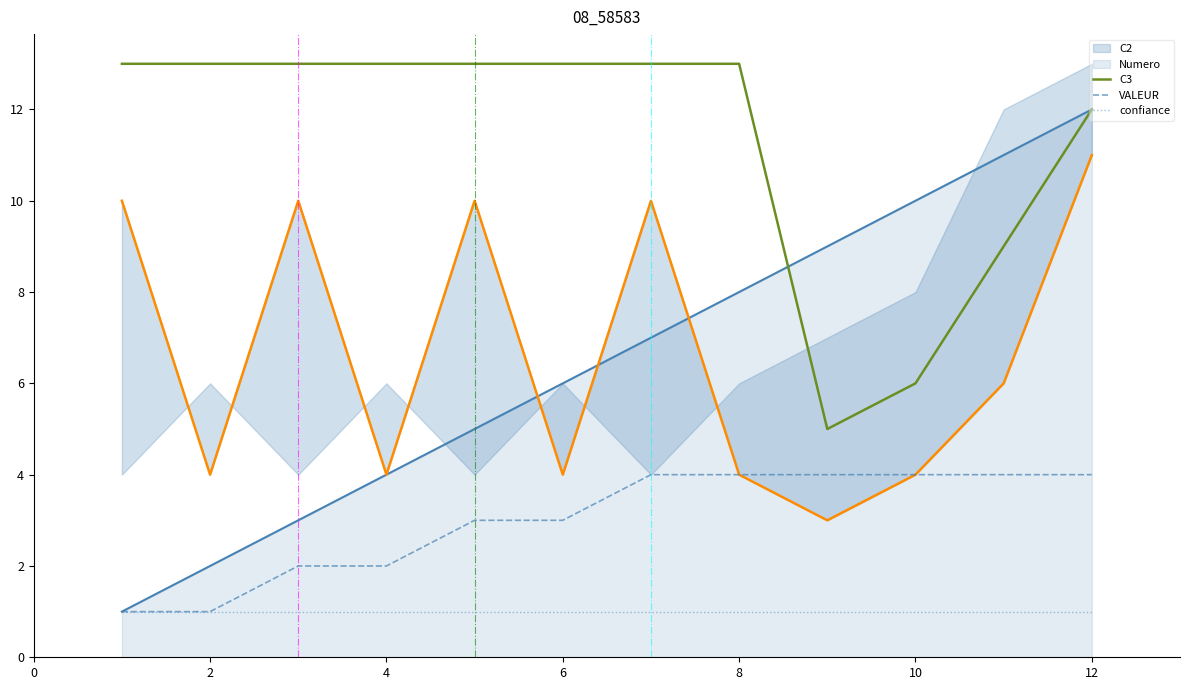

The value of VALEUR at 14 is 4. True or false?

True